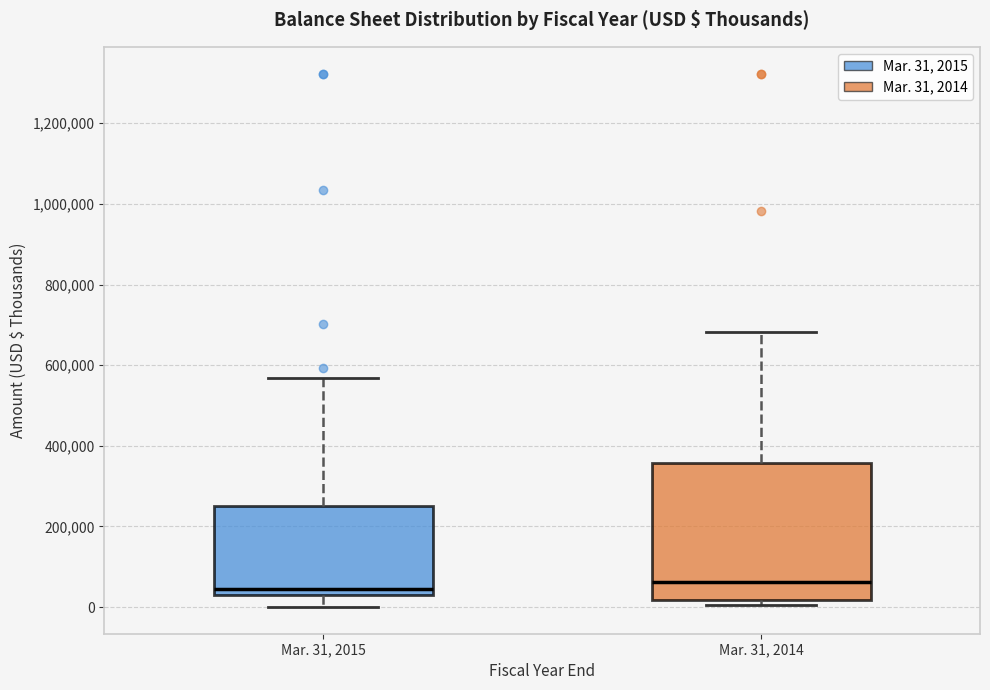

Where is the upper edge of the box for Mar. 31, 2014 on the y-axis? The values are not printed on the chart, so give them approximately, as read against the axis.

360000